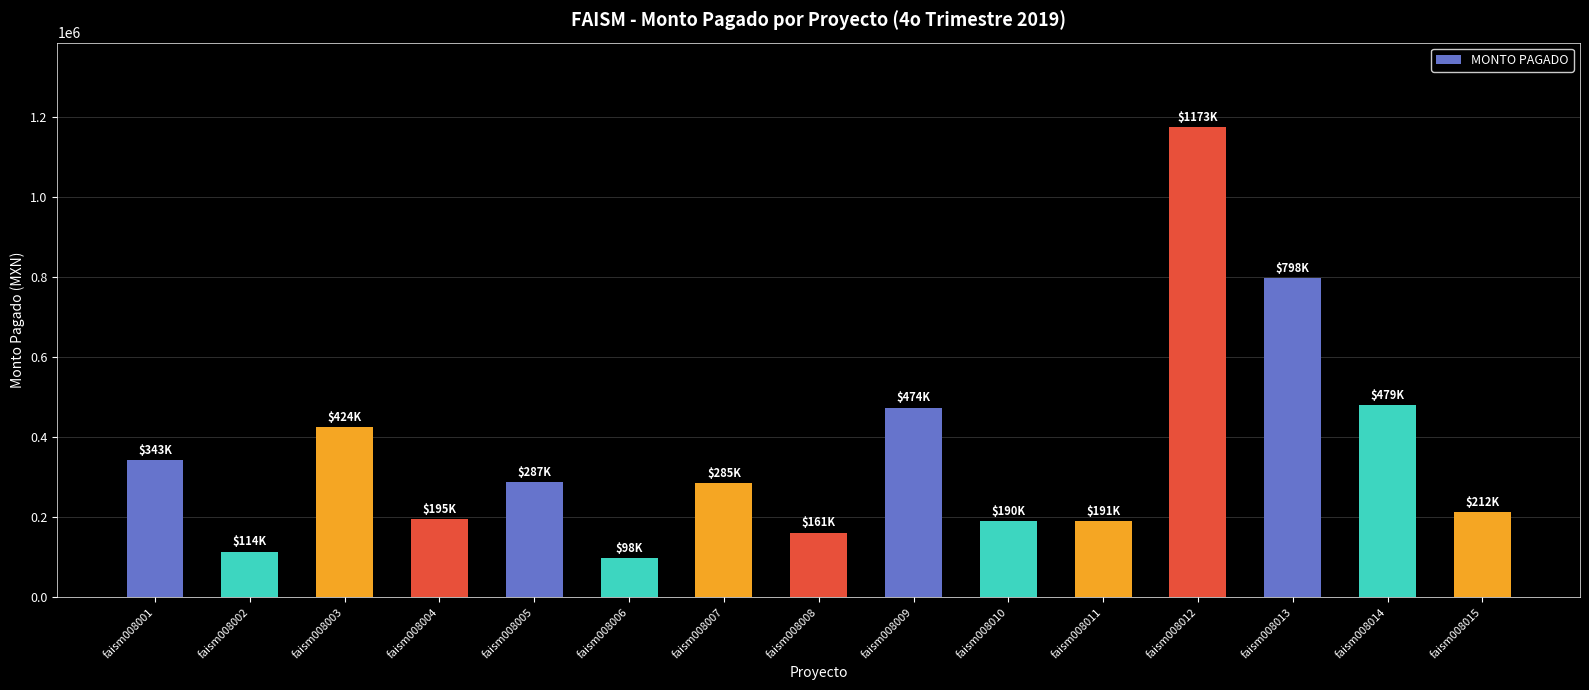

Is it true that the value at faism008007 is 284554.1?

True